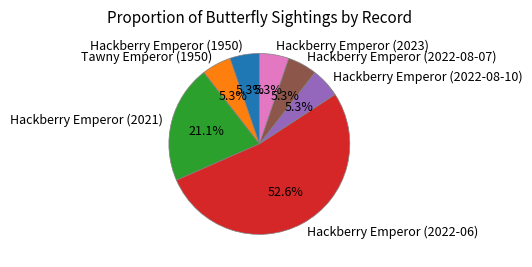

Approximately how many times larger is the value at Tawny Emperor (1950) compared to Hackberry Emperor (2022-08-07)?

1.0